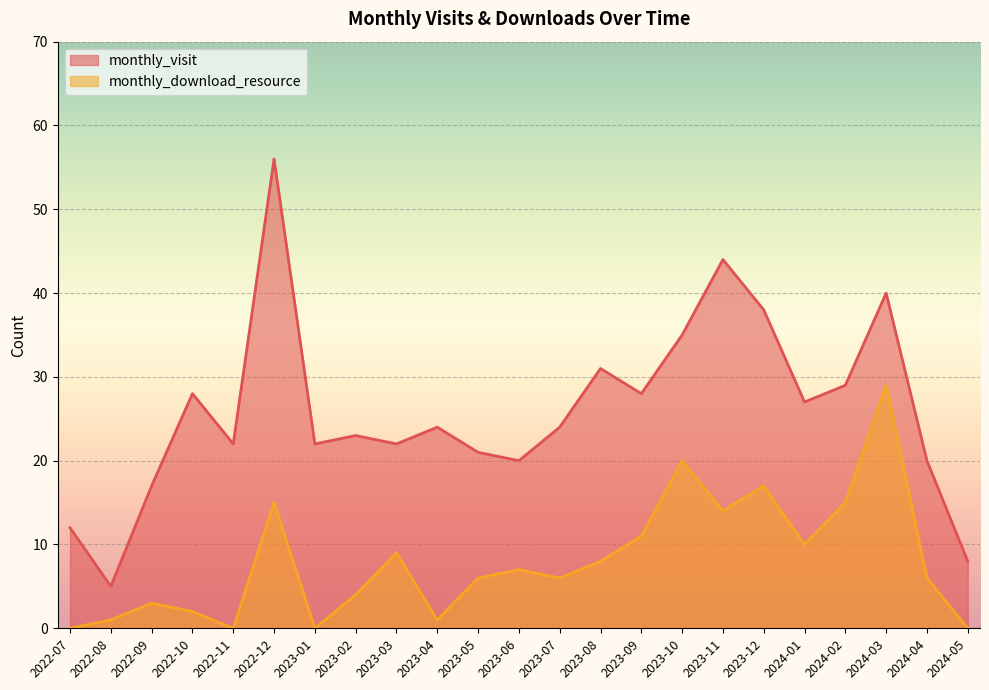

What is the difference between the maximum and minimum values in the monthly_download_resource series?

29